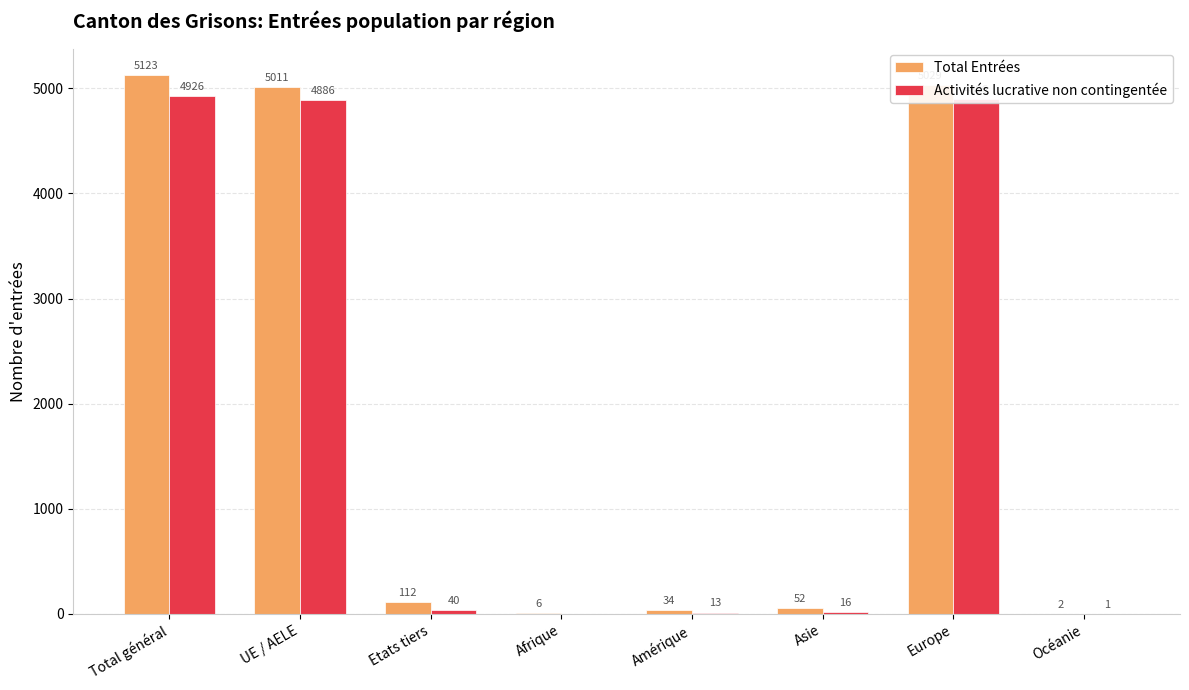

Where does the Total Entrées series first go above 112?

Total général